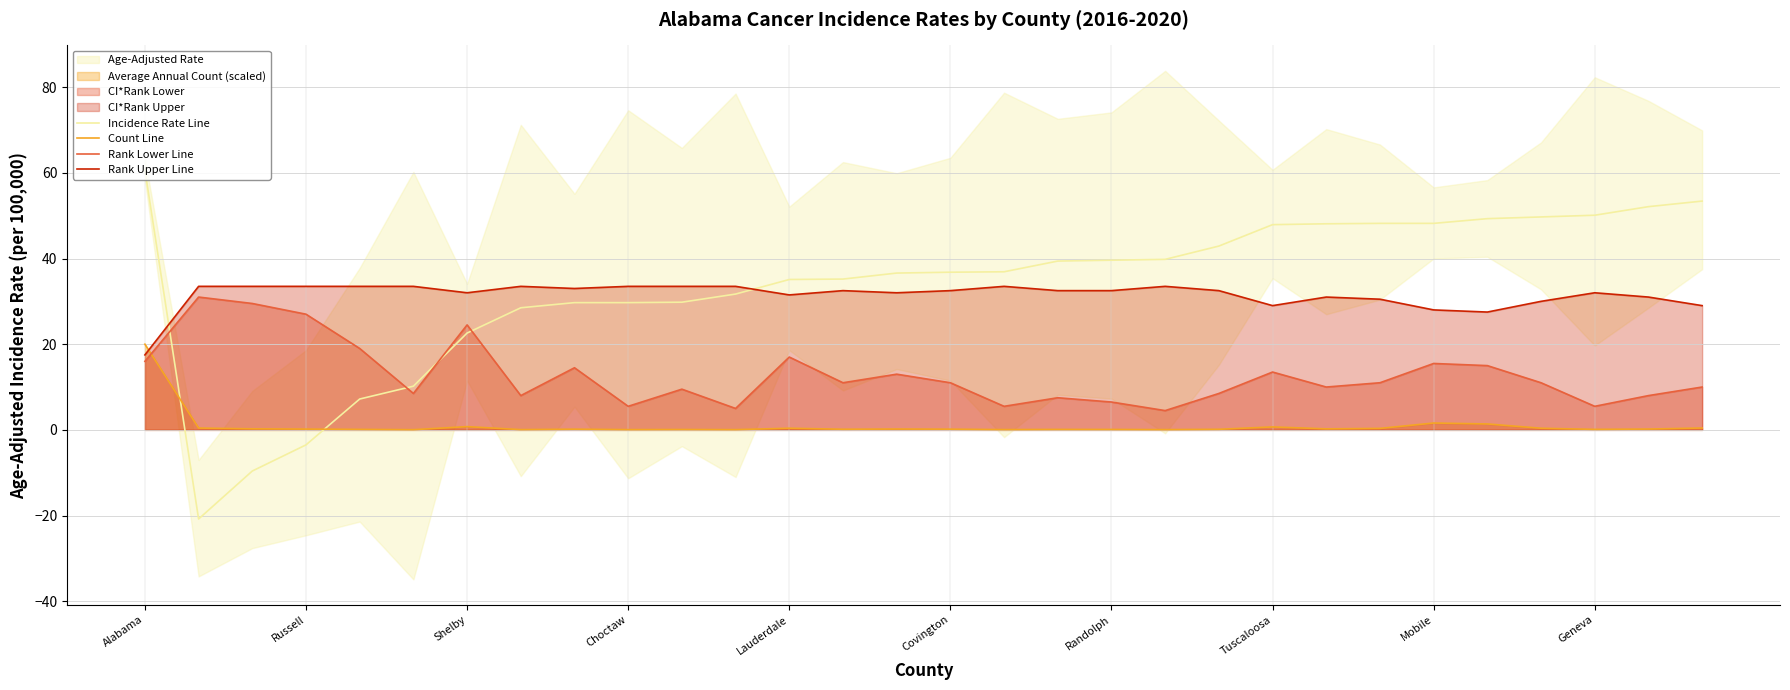

The value of Incidence Rate Line at Tuscaloosa is 47.9. True or false?

True